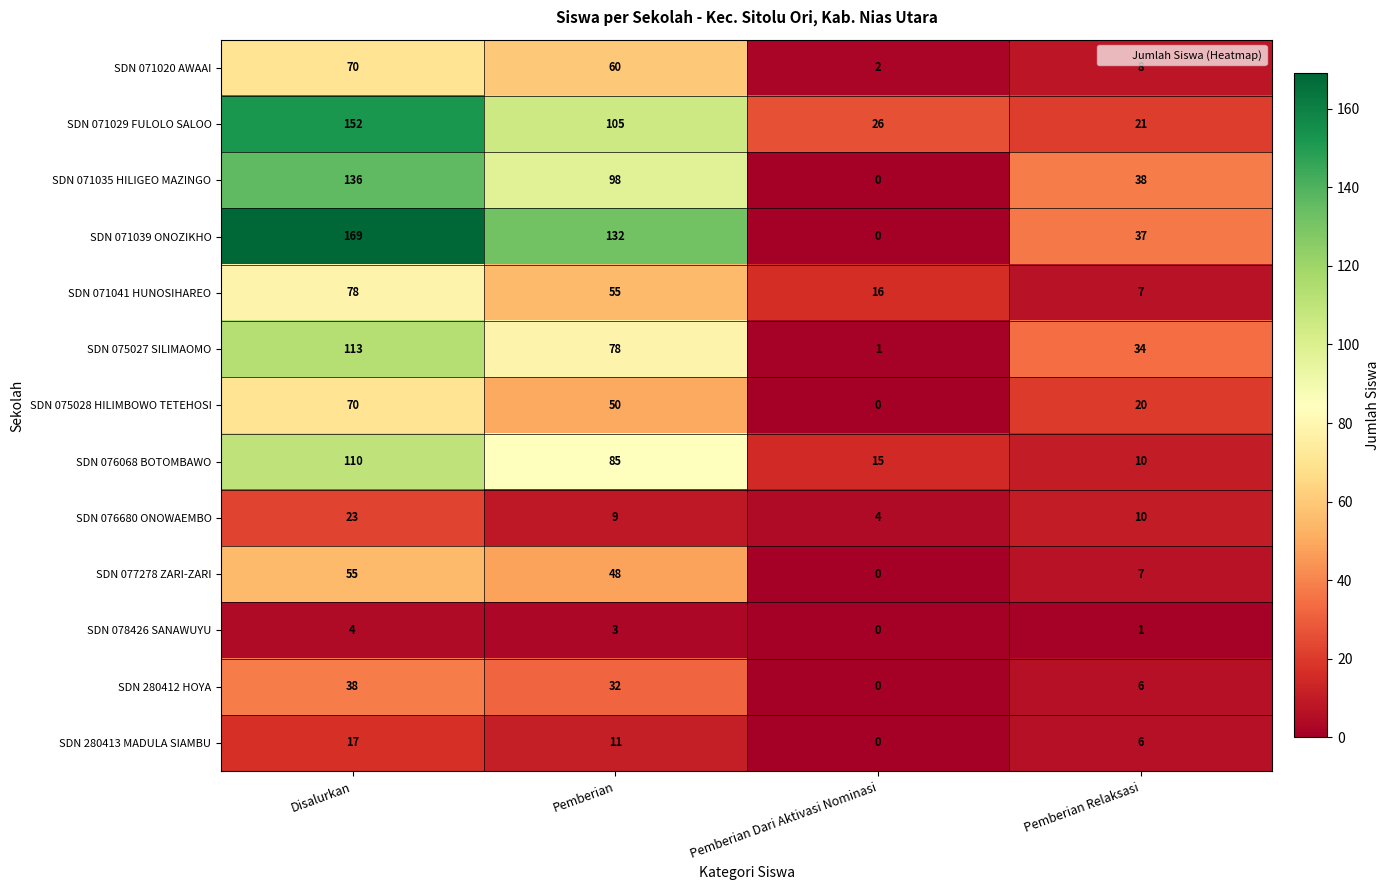

Where is SDN 071029 FULOLO SALOO nearest to the value 86?

Pemberian